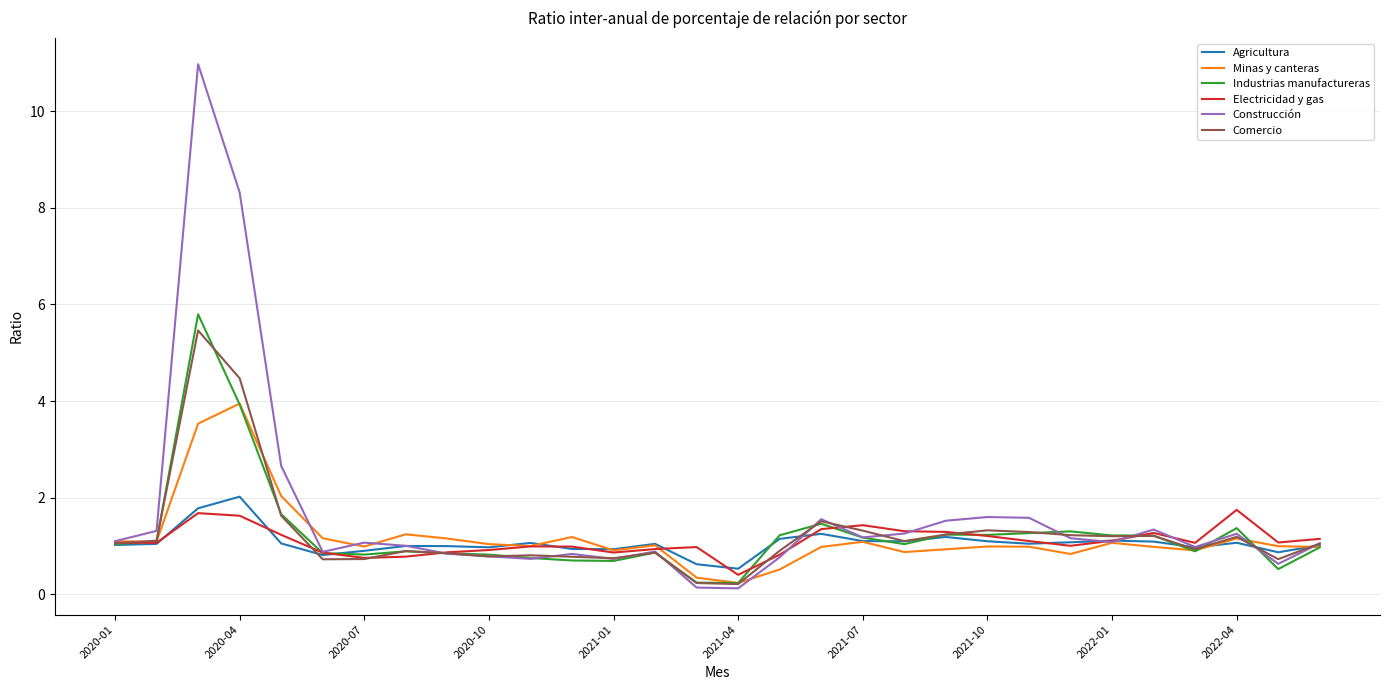

What is the maximum value shown in the chart?

11.0